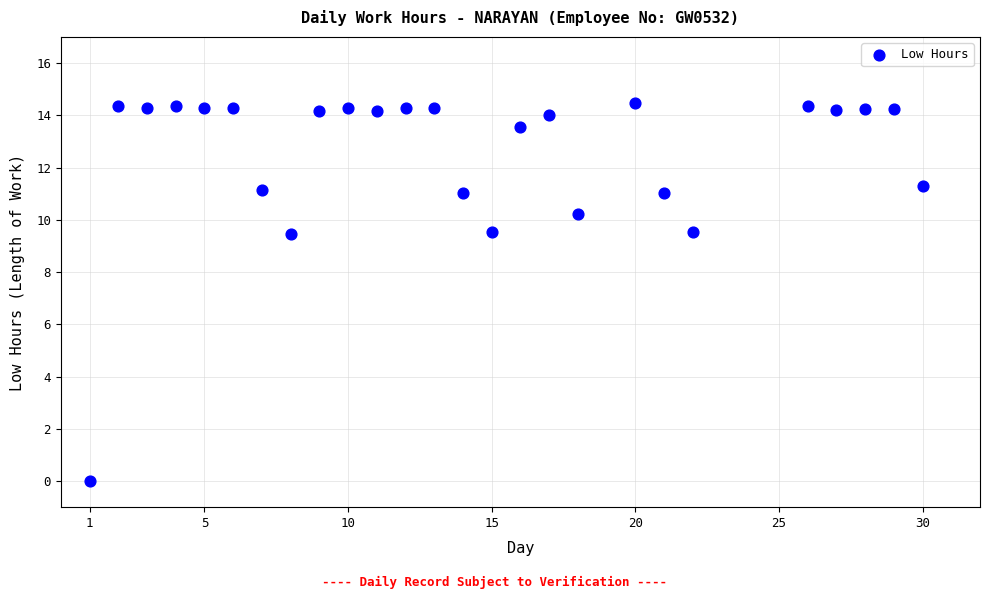

What is the range of Y values (max minus min)?

14.5